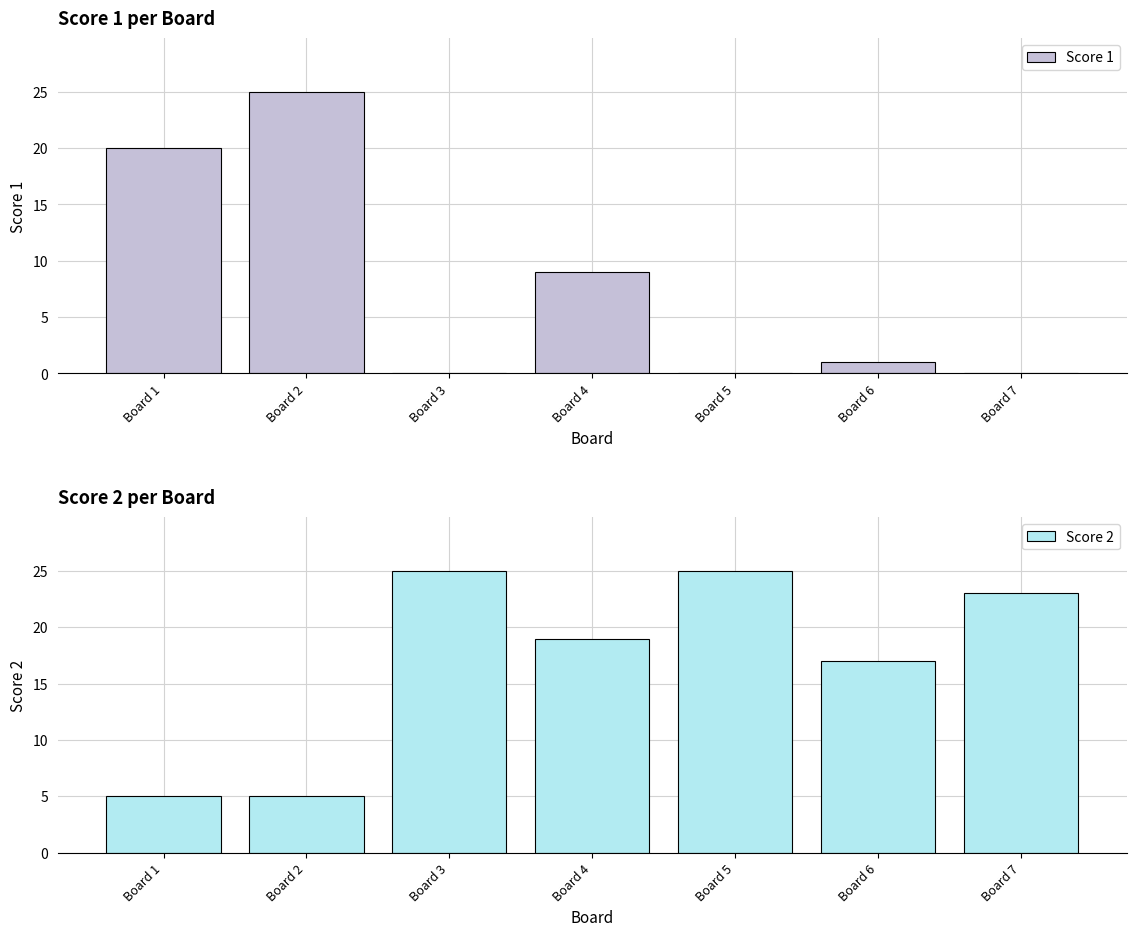

What is the value of the Score 1 bar at the 2nd from the left?

25